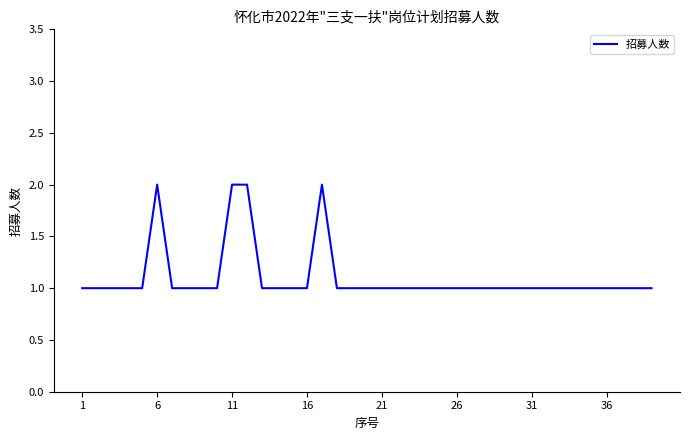

What is the difference between the maximum and minimum values?

1